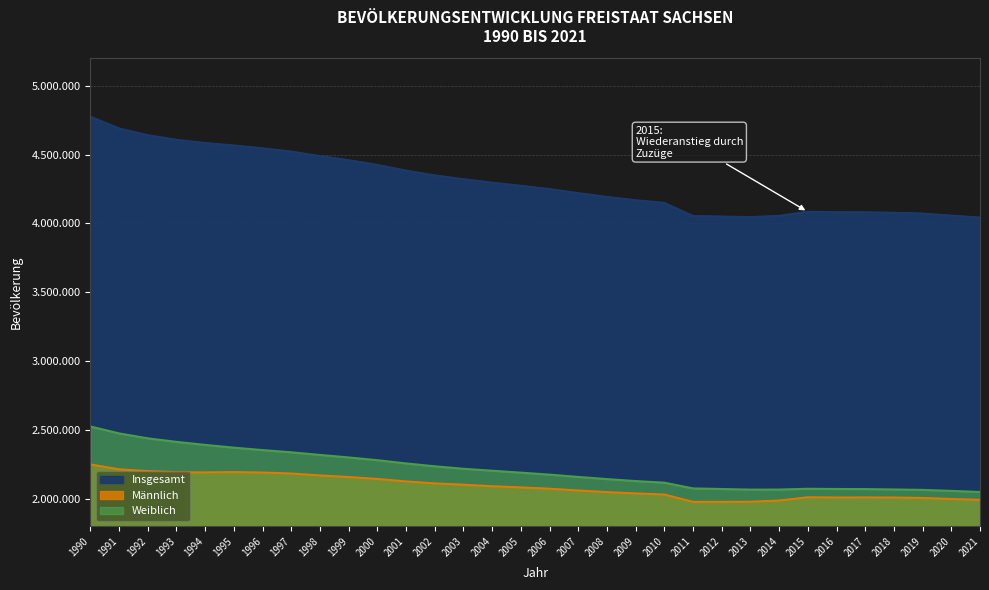

At which category is the sum across all series the highest?

1990